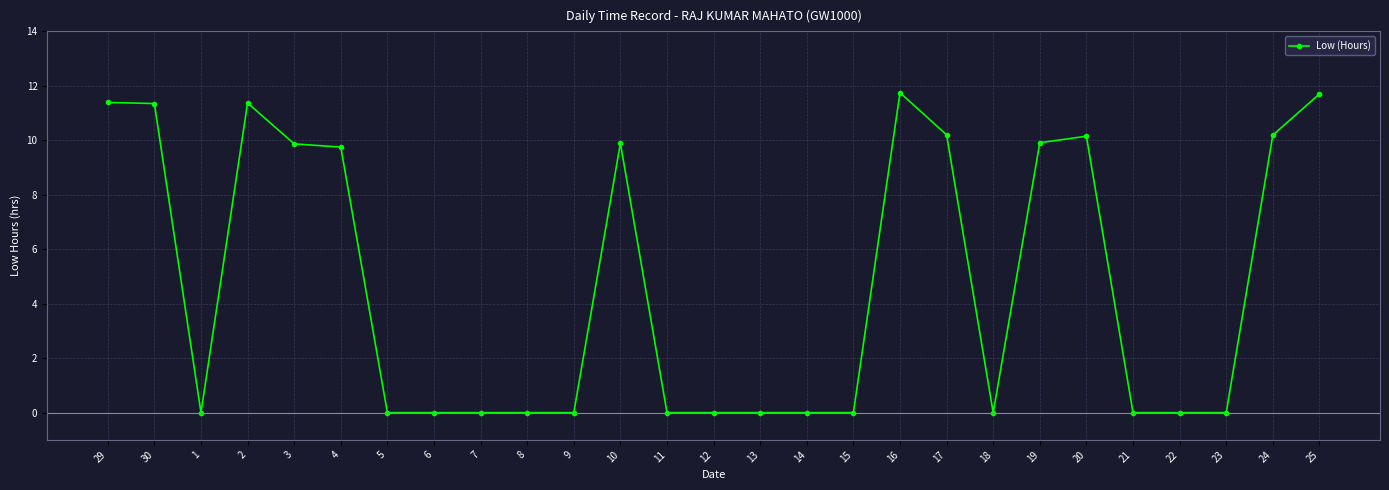

Count the number of categories in the chart.

27